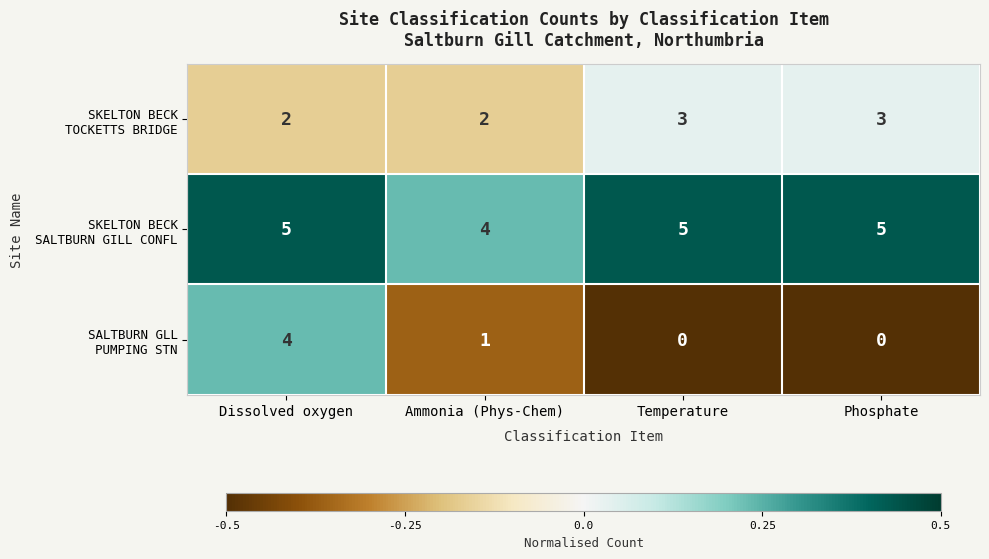

At which category is the sum across all series the highest?

Dissolved oxygen